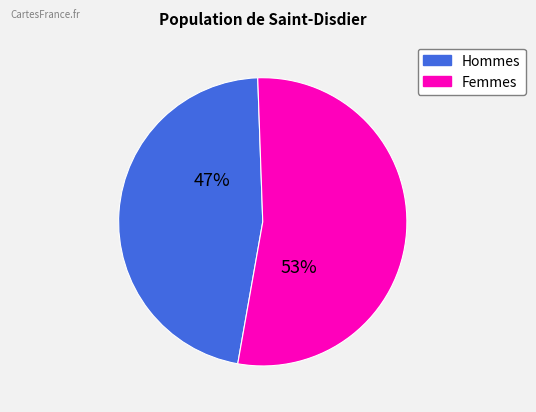

Count the number of slices in the pie.

2